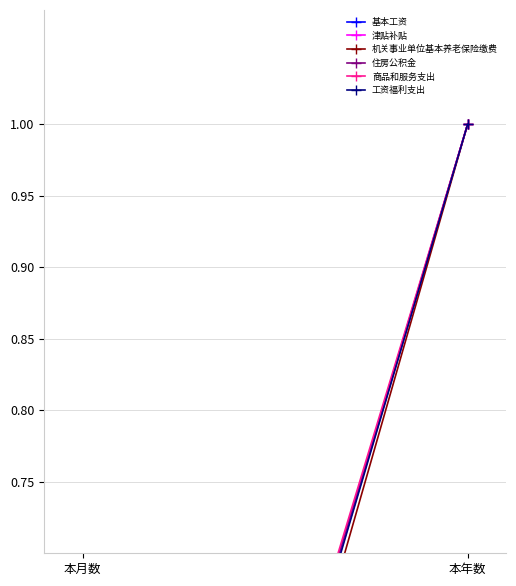

Which series has the largest total across all categories?

商品和服务支出